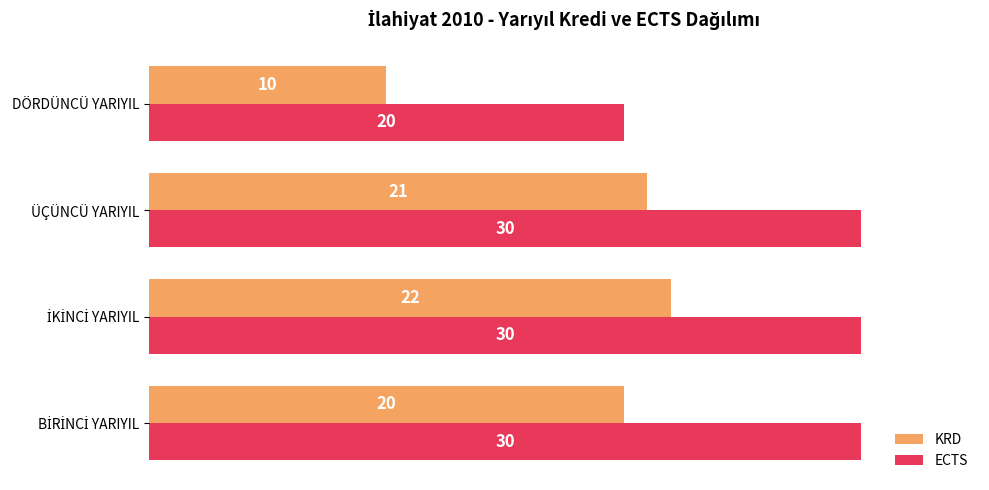

What is the maximum value shown in the chart?

30